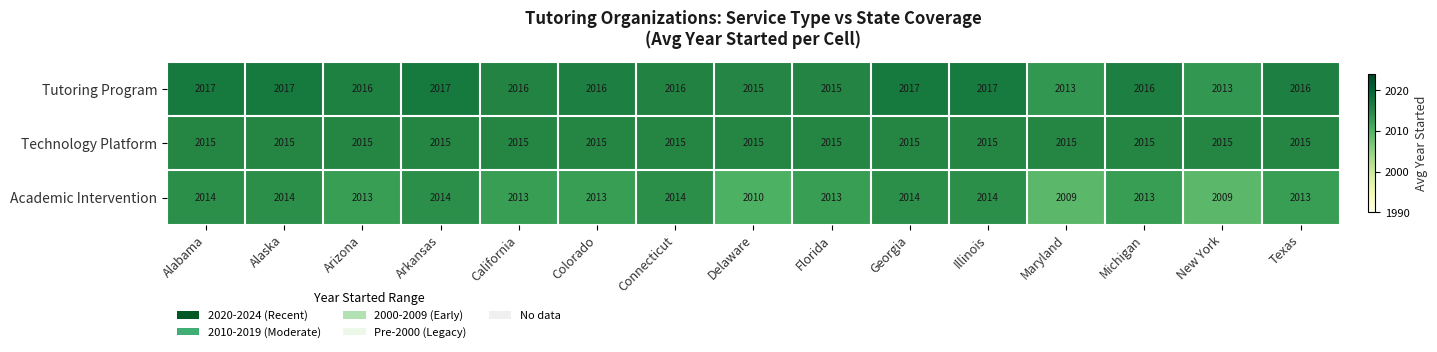

At which label does Academic Intervention first exceed 2013?

Alabama